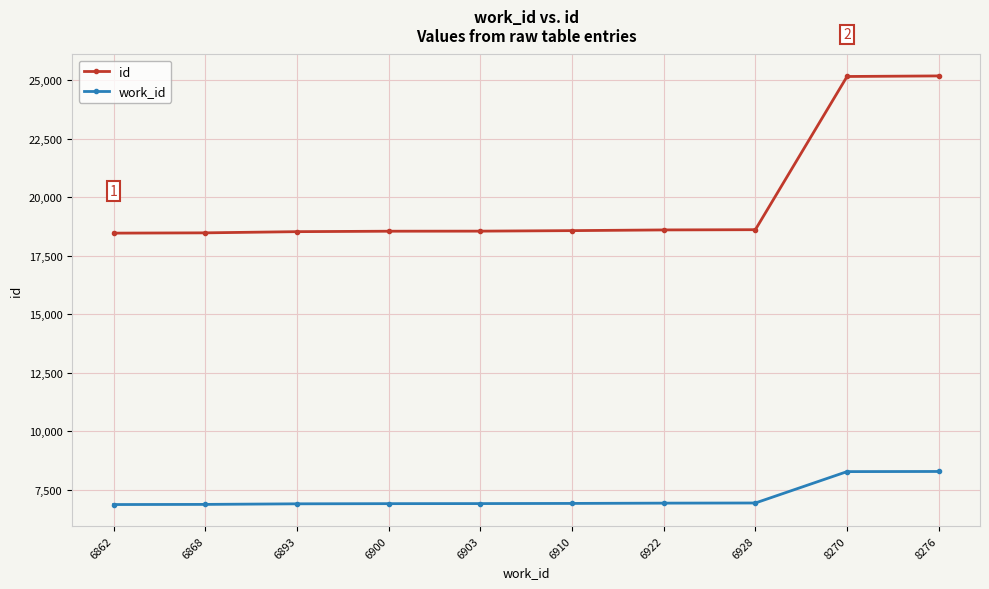

At 6893, list the series in order from largest to smallest.

id, work_id